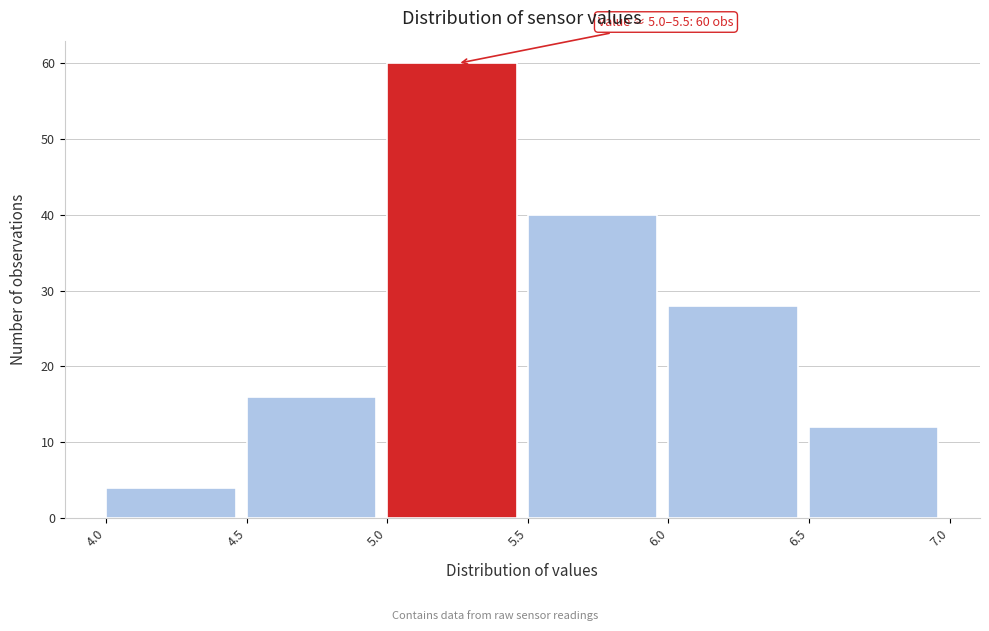

Which range on the x-axis has the tallest bar?

5.0 to 5.5